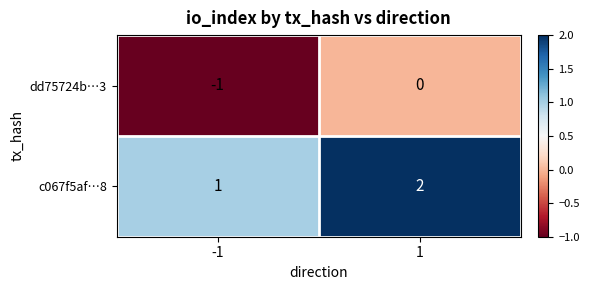

The dd75724b…3 series shows 0 at 1. True or false?

True